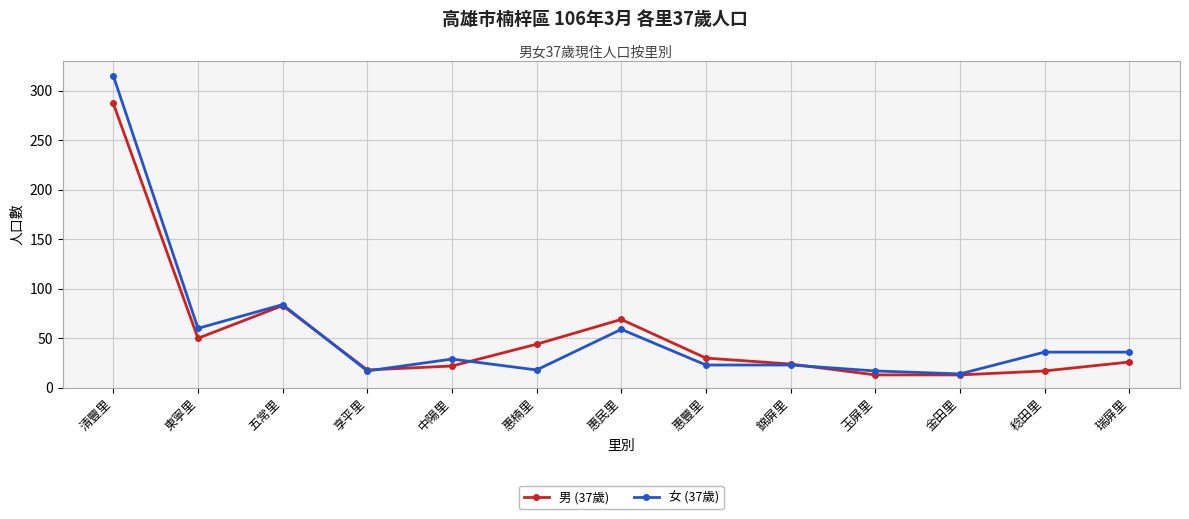

The 女 (37歲) series shows 7 at 享平里. True or false?

False